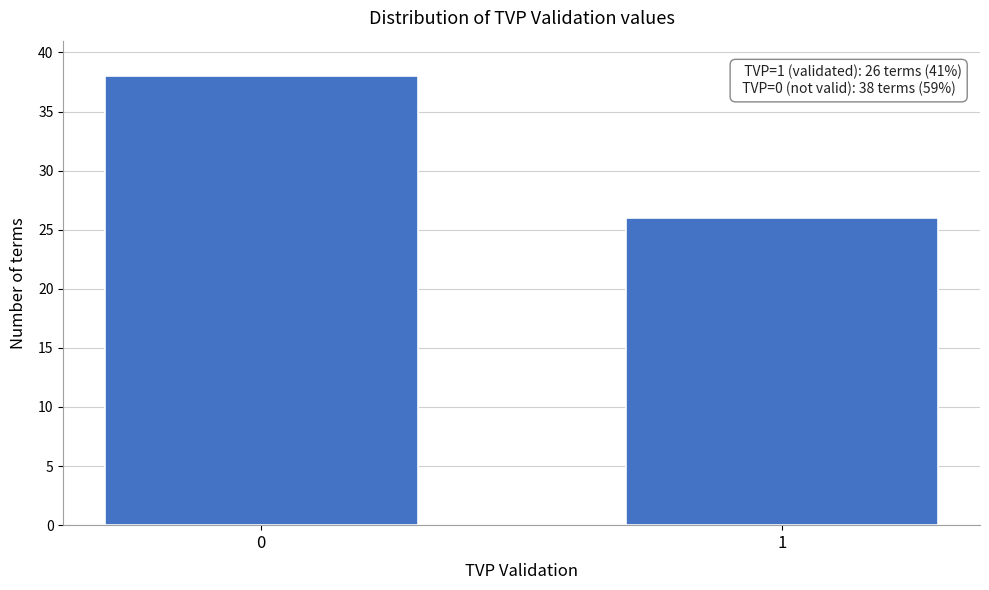

Reading left to right, what are all the values shown in this chart?

38	26